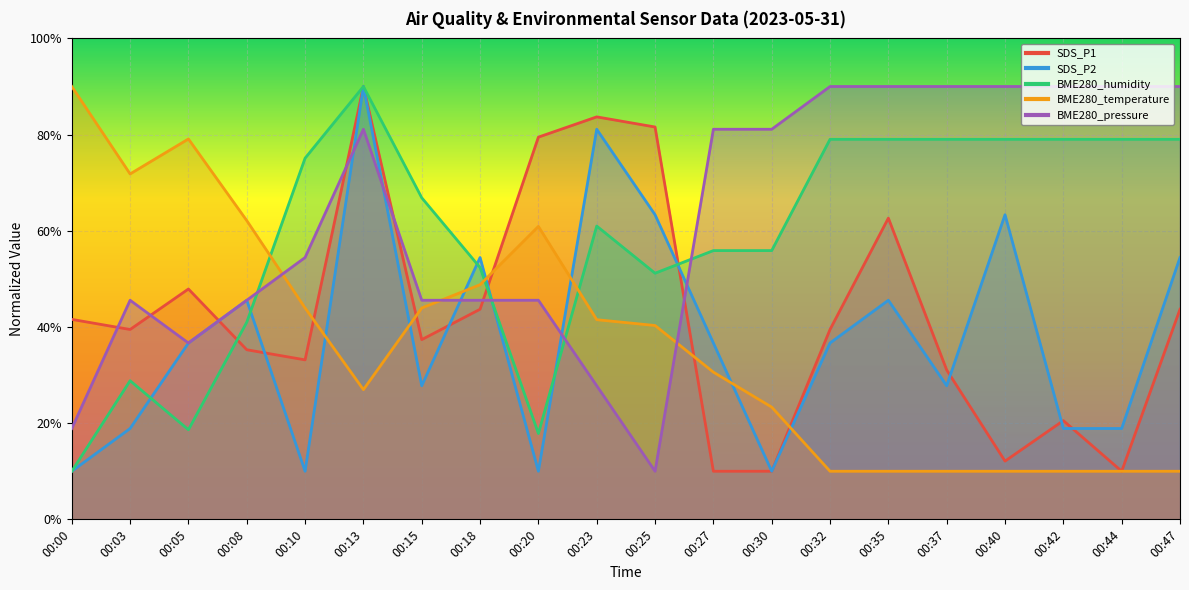

Does the chart display data point markers on the line(s)?

No